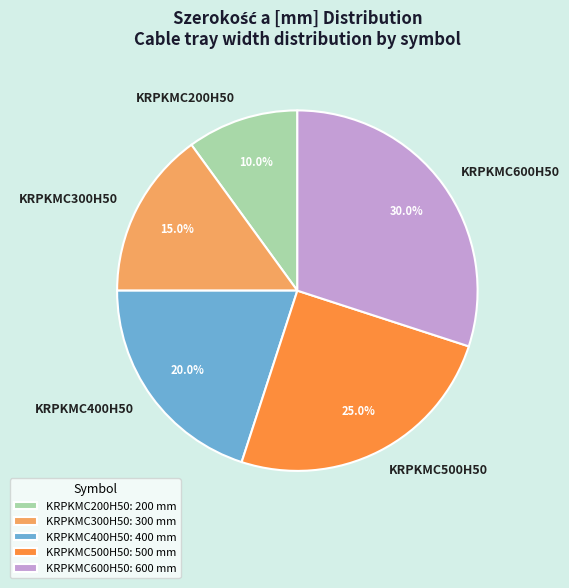

Which slice is the largest?

KRPKMC600H50